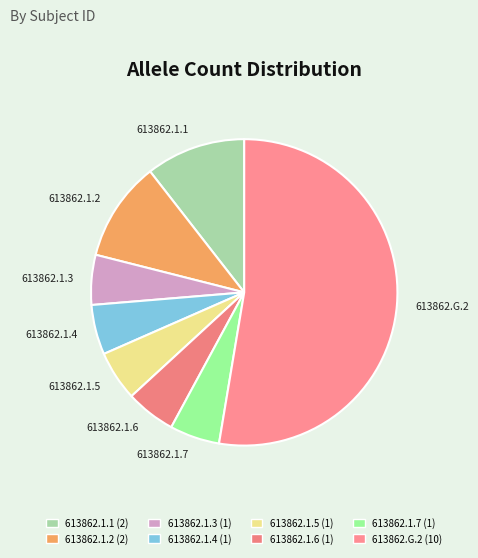

What is the largest slice in the pie chart?

613862.G.2